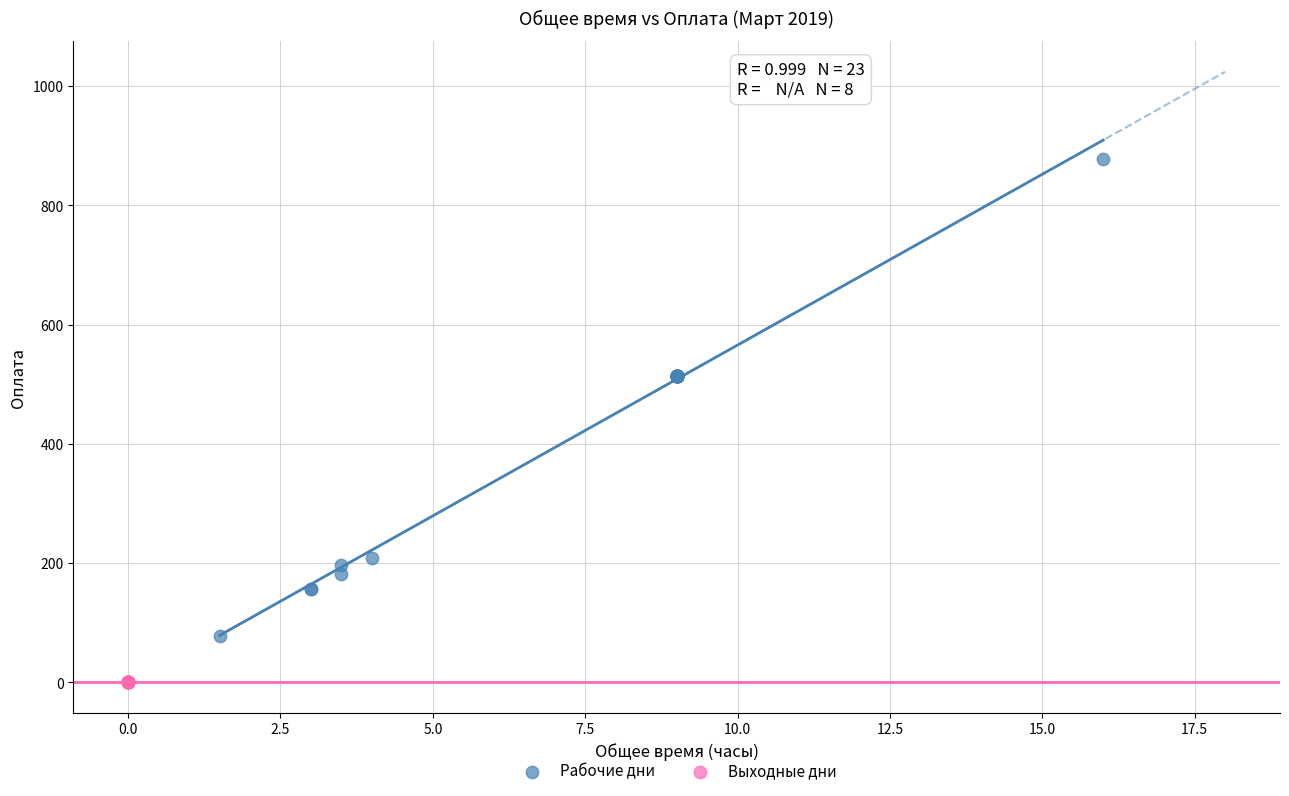

Which series contains the lowest Y value?

Выходные дни